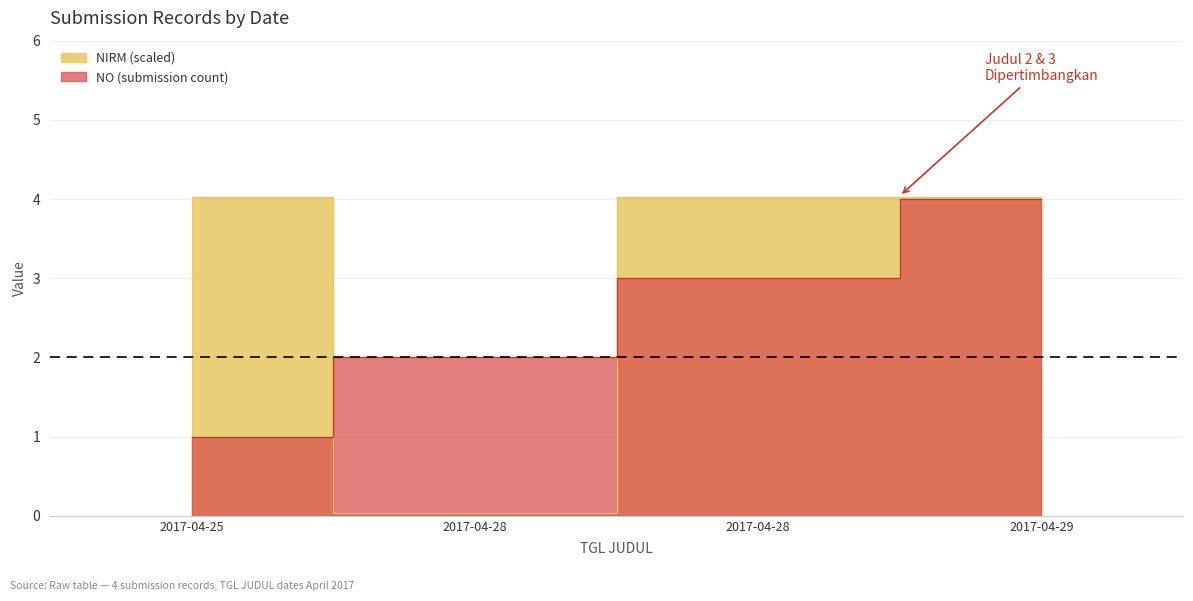

How many distinct data groups are displayed?

2